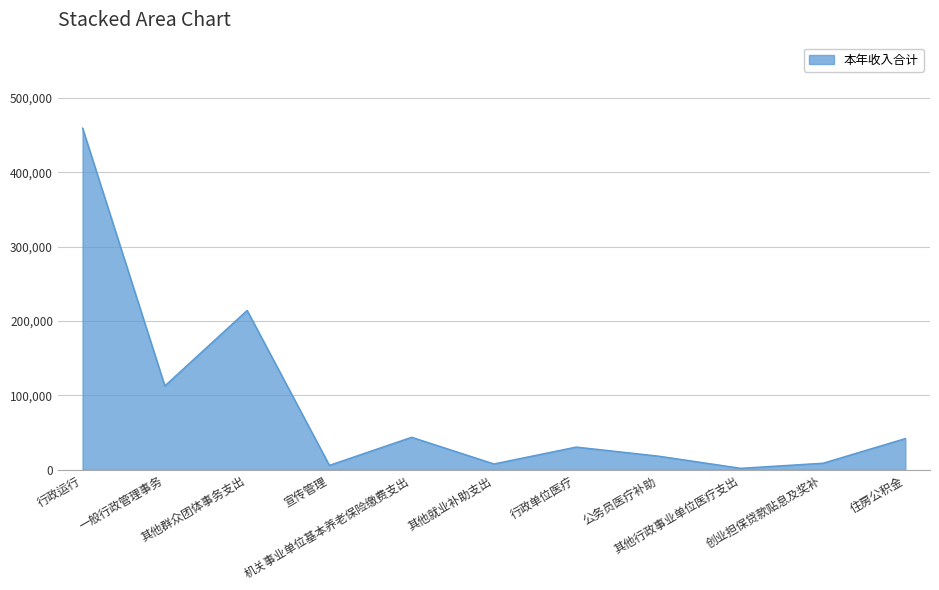

What is the difference between the values at 一般行政管理事务 and 行政运行?

346476.5